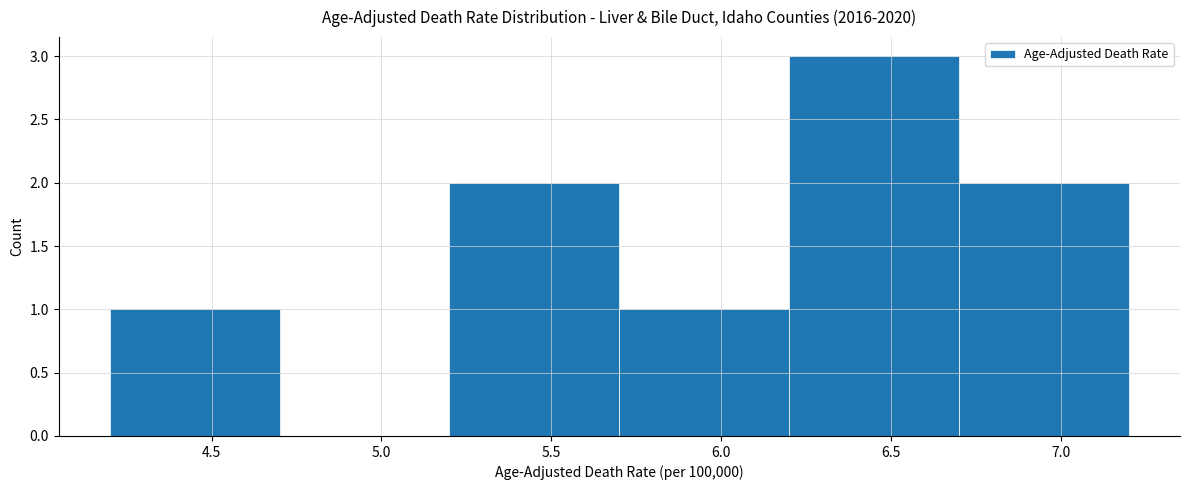

Reading left to right, transcribe this chart: for each bar, give the range it covers on the x-axis and its height. The values are not printed on the chart, so give them approximately, as read against the axis.

4.2 to 4.7: 1
4.7 to 5.2: 0
5.2 to 5.7: 2
5.7 to 6.2: 1
6.2 to 6.7: 3
6.7 to 7.2: 2